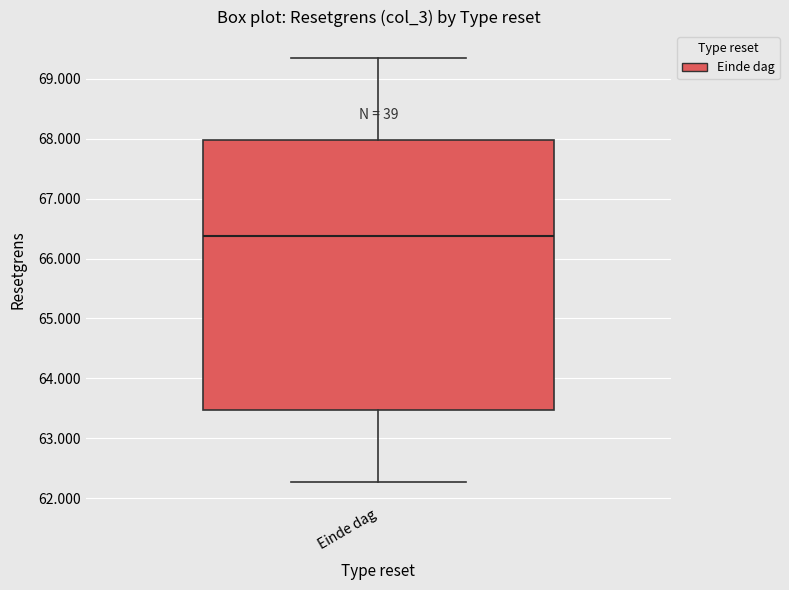

Transcribe this box plot: give where the median line is, the range the box spans, and where the two whiskers end, as read against the y-axis. The values are not printed on the chart, so give them approximately, as read against the axis.

median 66.4, box 63.5 to 68.0, whiskers 62.3 to 69.3